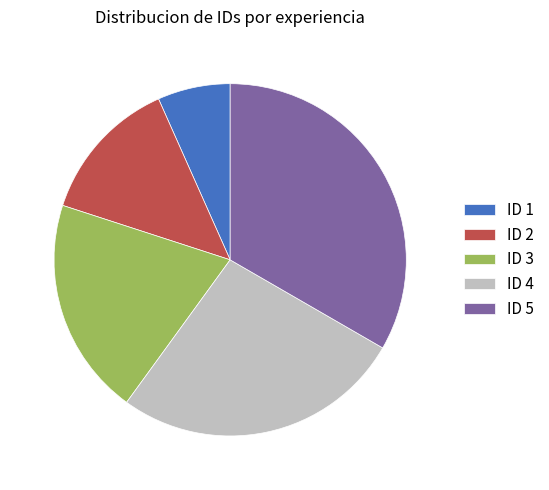

Combined, do ID 5 and ID 1 account for over 50%?

No